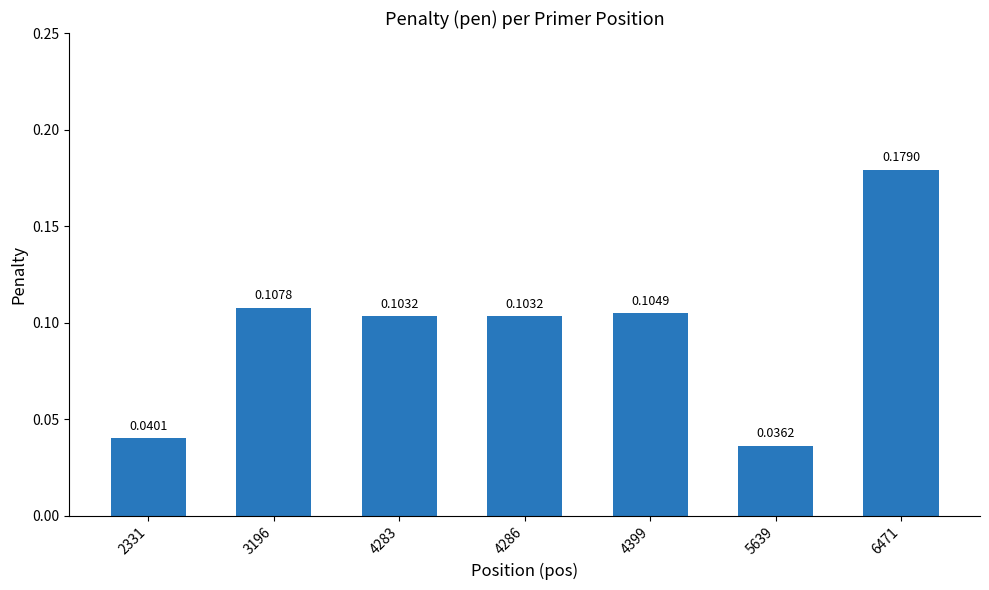

Which label corresponds to the largest value in the chart?

6471